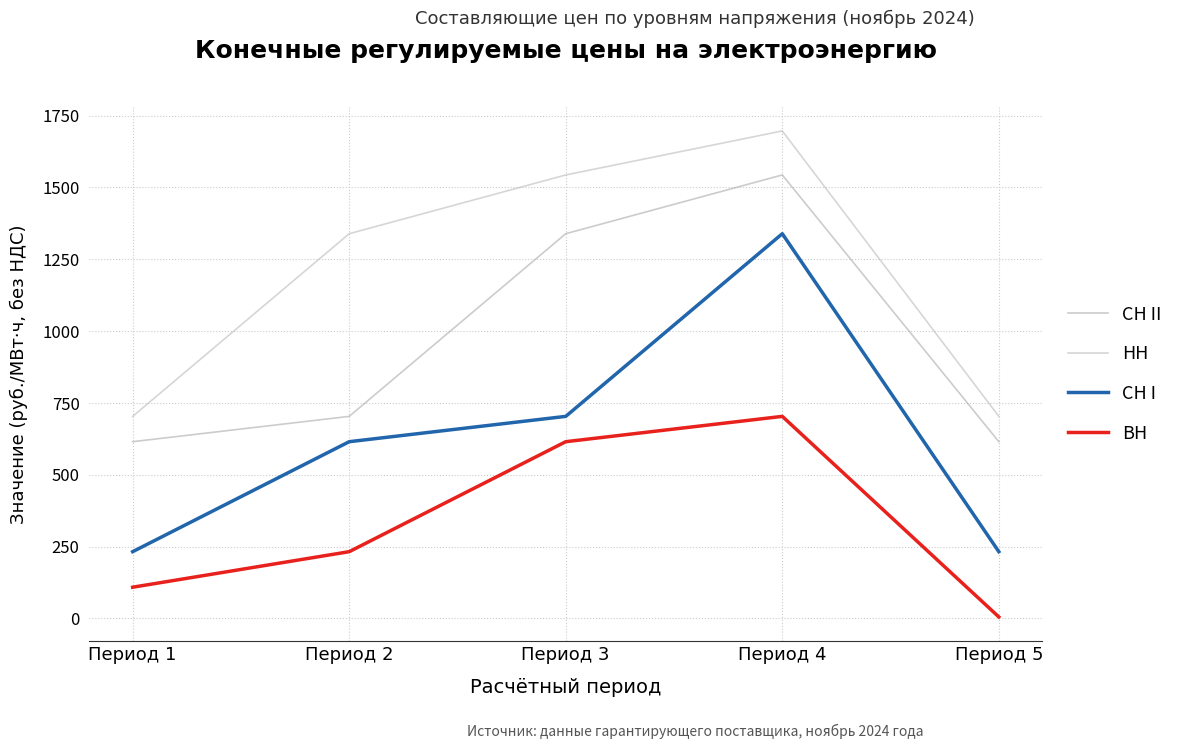

True or false: СН I and ВН cross at least once.

False